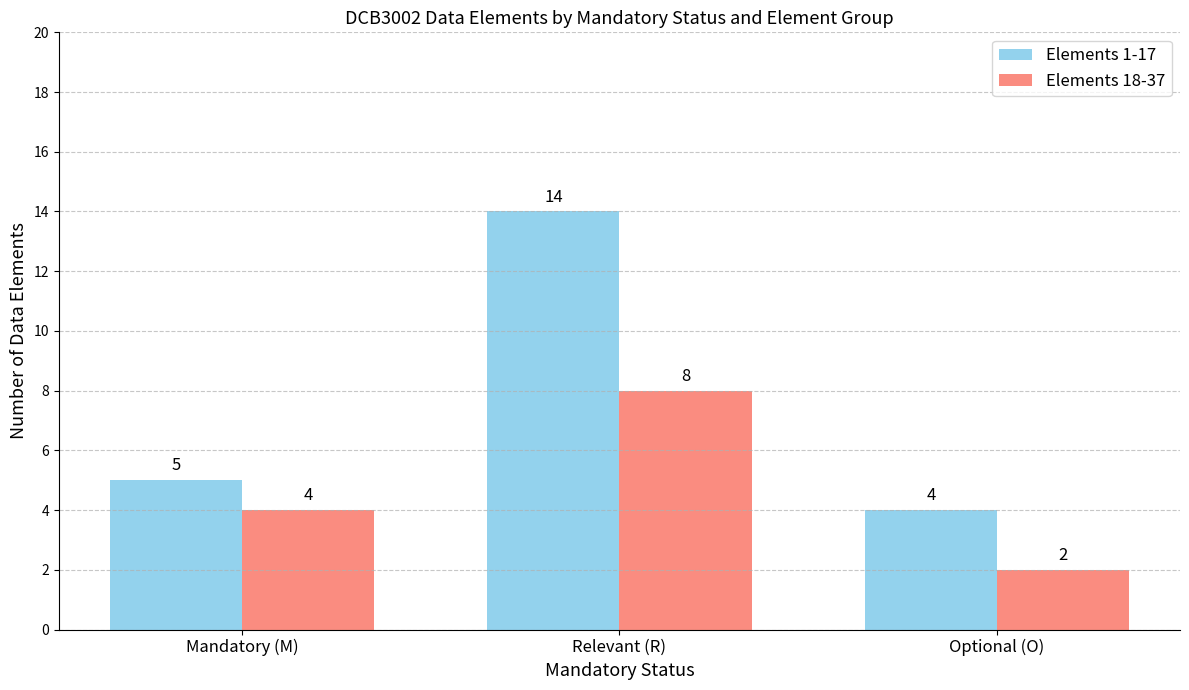

What is the label of the 2nd bar from the right?

Relevant (R)